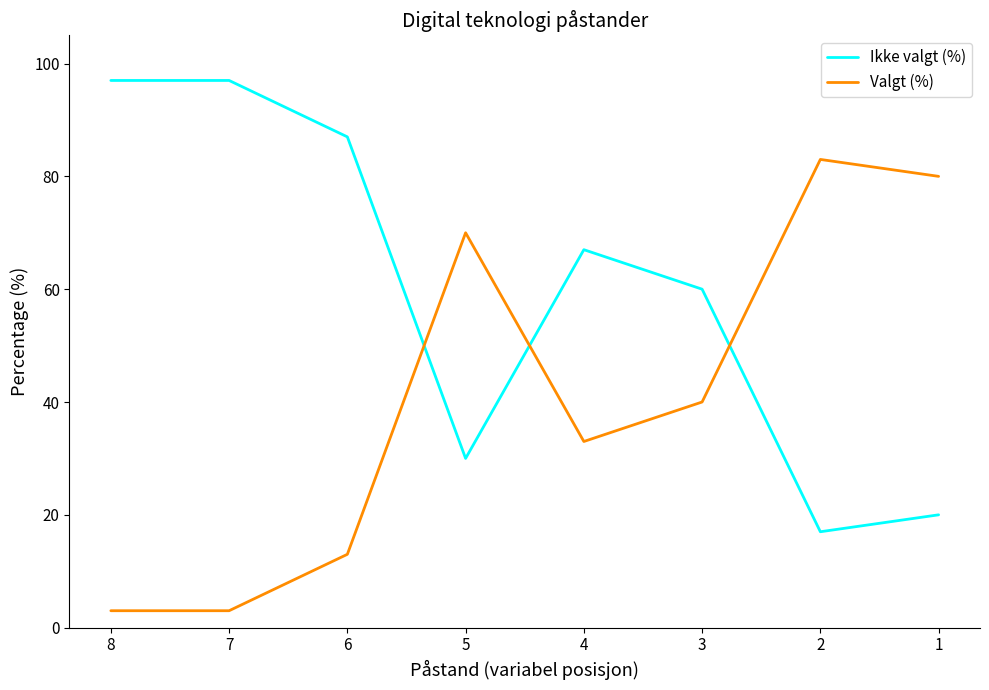

Rank the series by their average value, from lowest to highest.

Valgt (%), Ikke valgt (%)